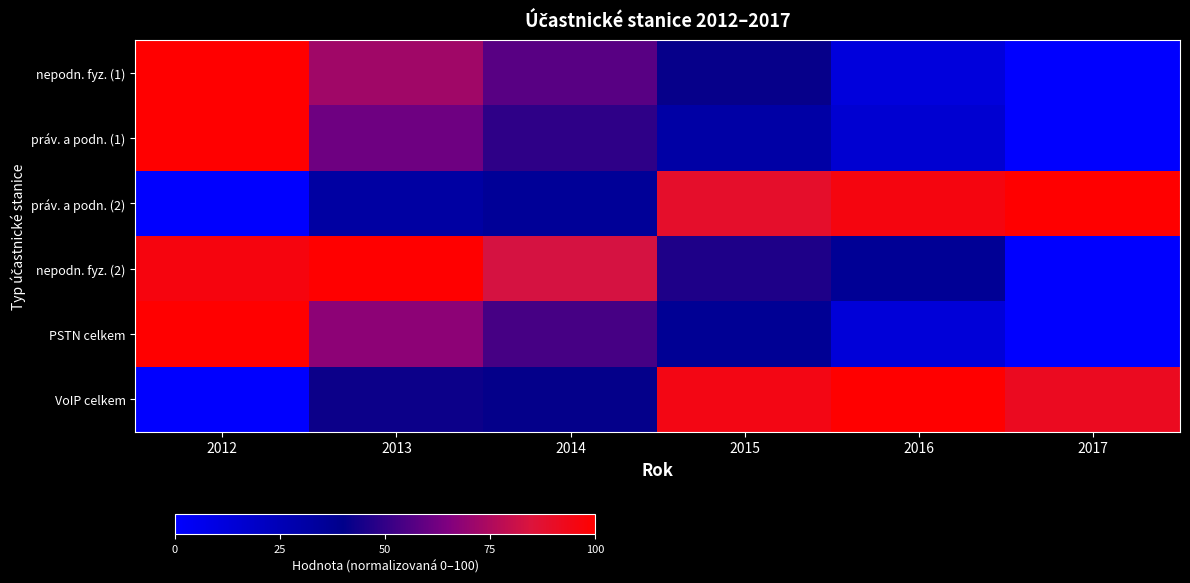

Reading left to right, extract all data points from this chart.

nepodn. fyz. (1): 2012=100.0	2013=72.0	2014=57.3	2015=41.1	2016=11.7	2017=0.0
práv. a podn. (1): 2012=100.0	2013=61.5	2014=48.9	2015=31.0	2016=15.9	2017=0.0
práv. a podn. (2): 2012=0.0	2013=32.0	2014=35.6	2015=89.0	2016=95.9	2017=100.0
nepodn. fyz. (2): 2012=96.1	2013=100.0	2014=83.4	2015=46.0	2016=36.7	2017=0.0
PSTN celkem: 2012=100.0	2013=67.7	2014=53.9	2015=37.0	2016=13.5	2017=0.0
VoIP celkem: 2012=0.0	2013=42.4	2014=40.7	2015=94.8	2016=100.0	2017=91.4